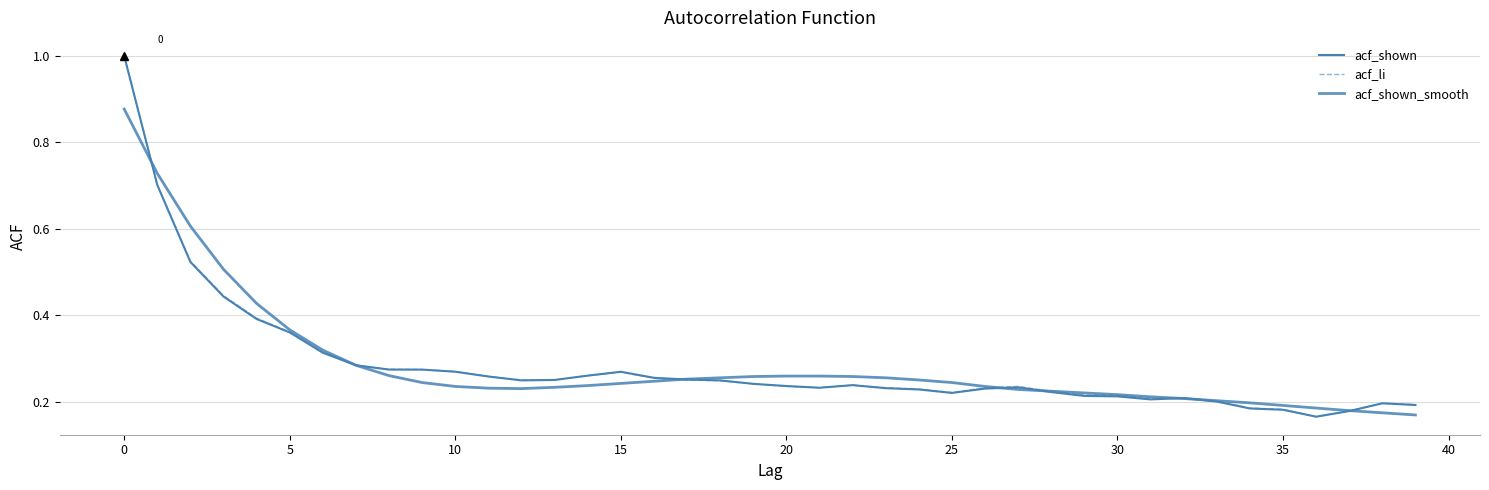

Count the acf_li values in the range 0 to 1.

40